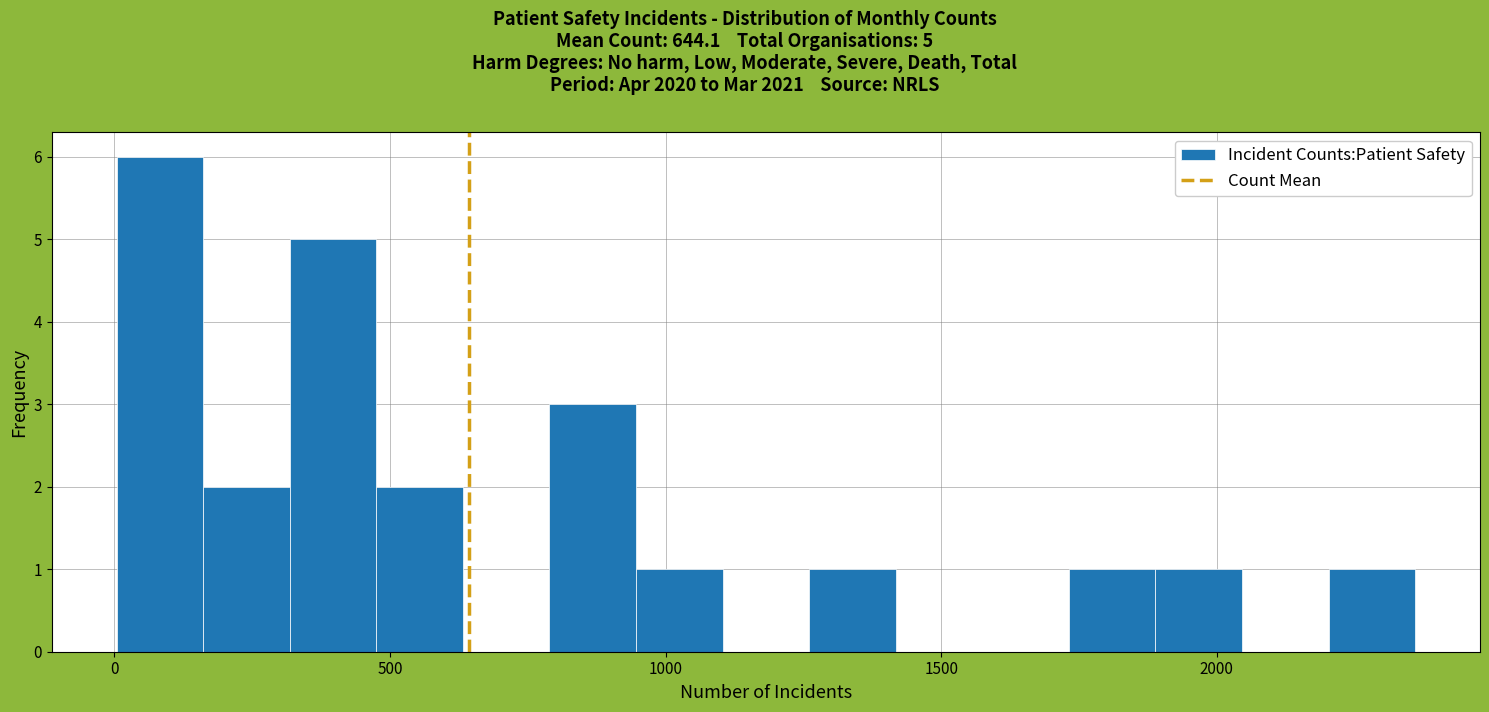

Read against the x-axis, roughly where is the centre of the tallest bar?

100